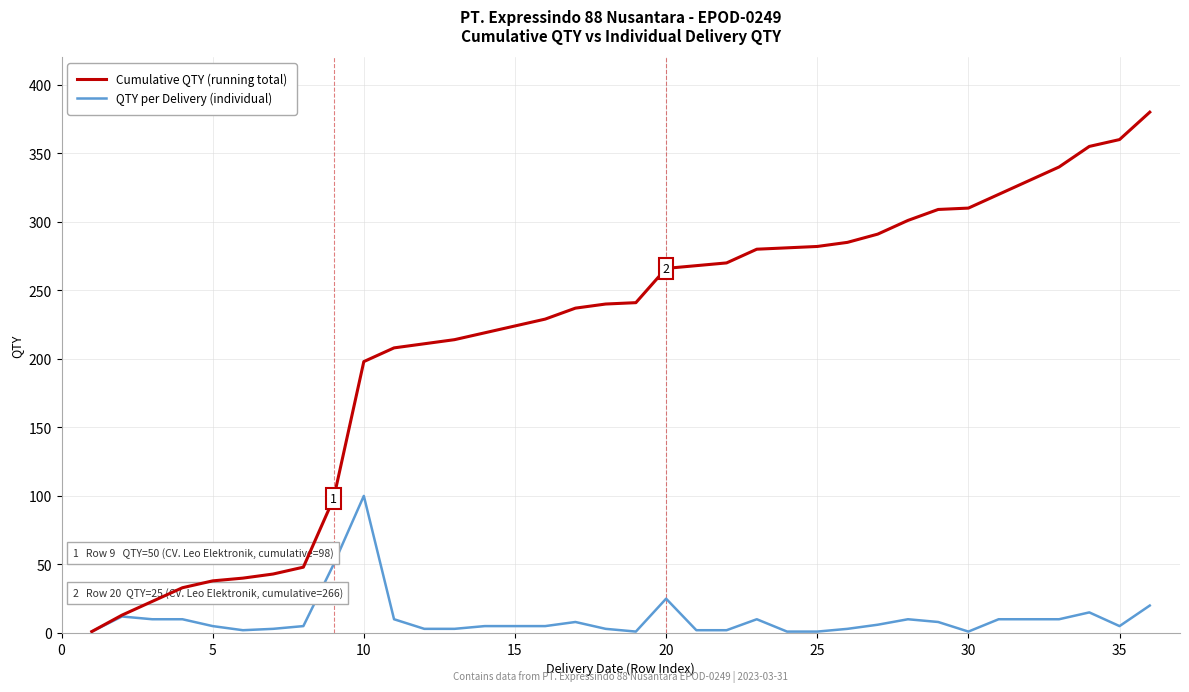

What is the highest value of the QTY per Delivery (individual) series?

100